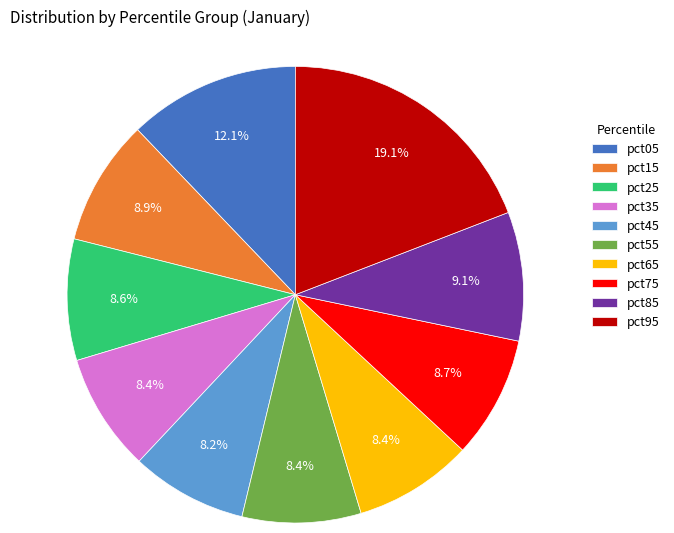

How much of the chart is everything except pct95?

80.9%